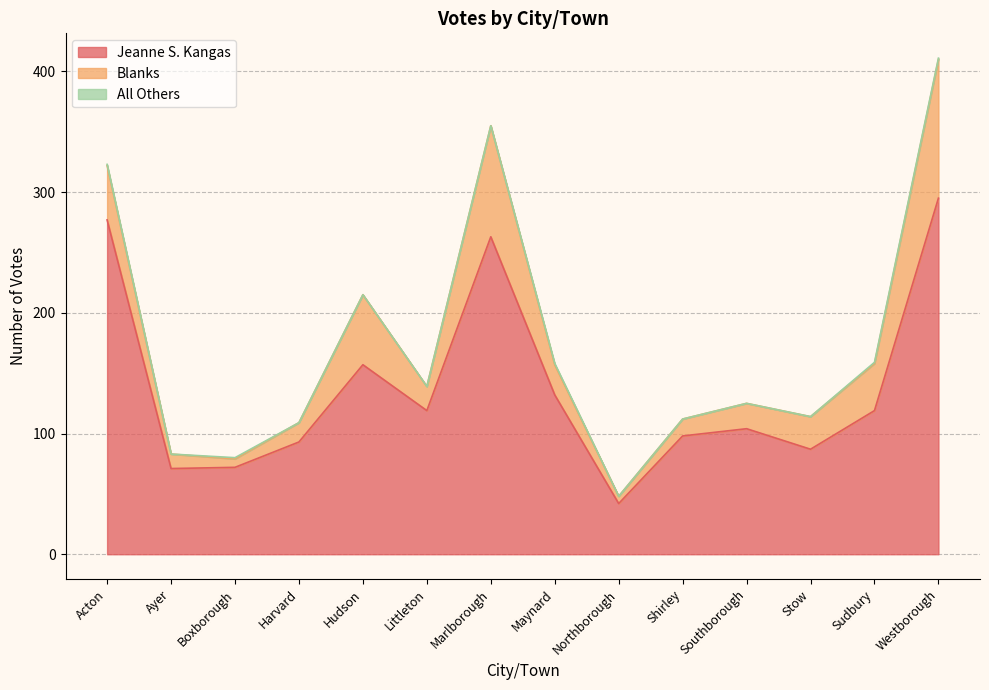

True or false: Blanks and All Others cross at least once.

False